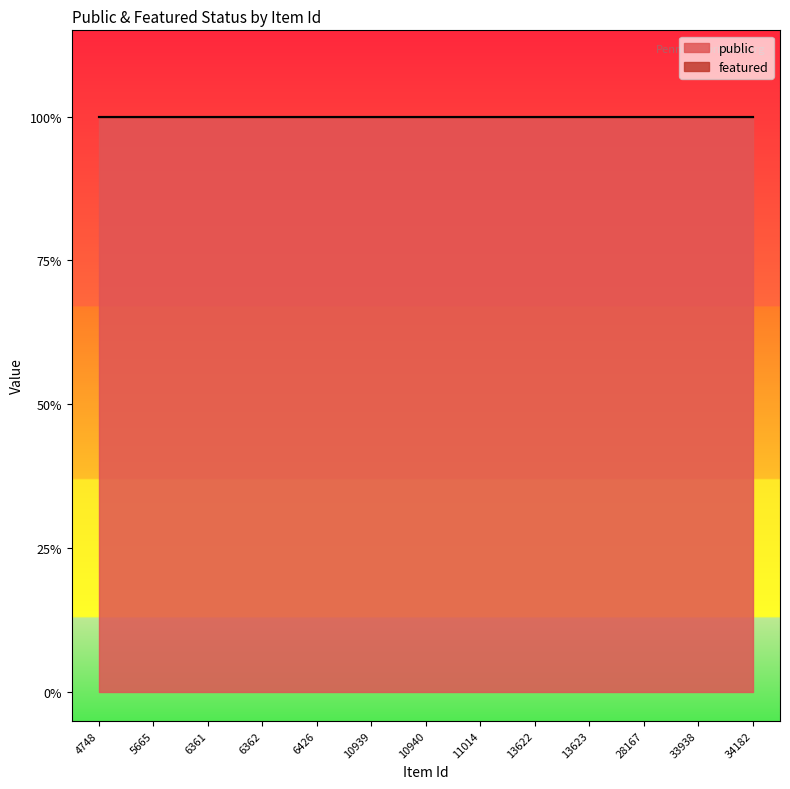

Reading left to right, transcribe all the data shown in this chart.

public: 1	1	1	1	1	1	1	1	1	1	1	1	1
featured: 0	0	0	0	0	0	0	0	0	0	0	0	0